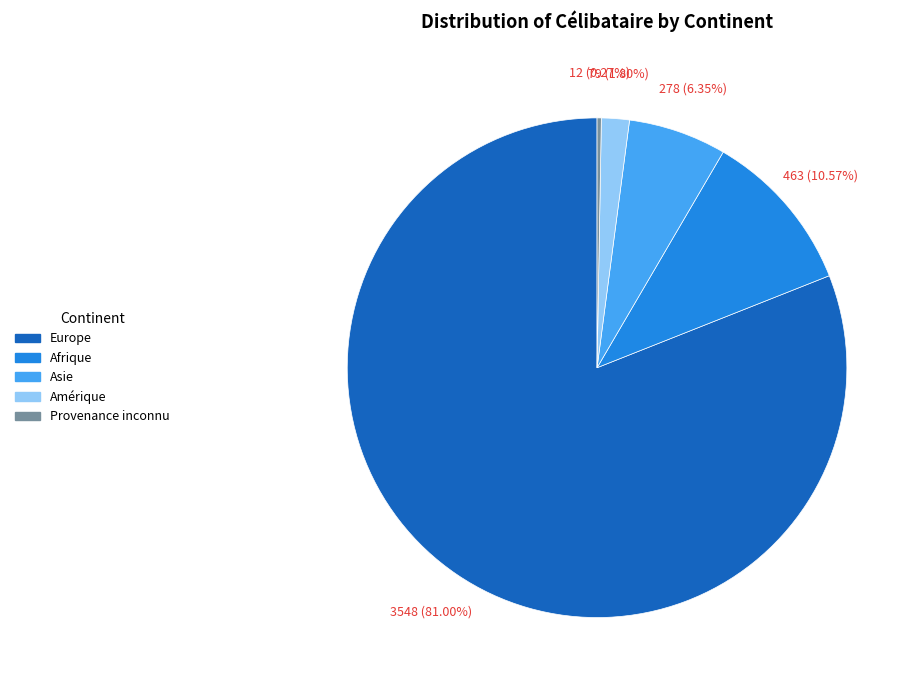

Does any single category account for the majority?

Yes